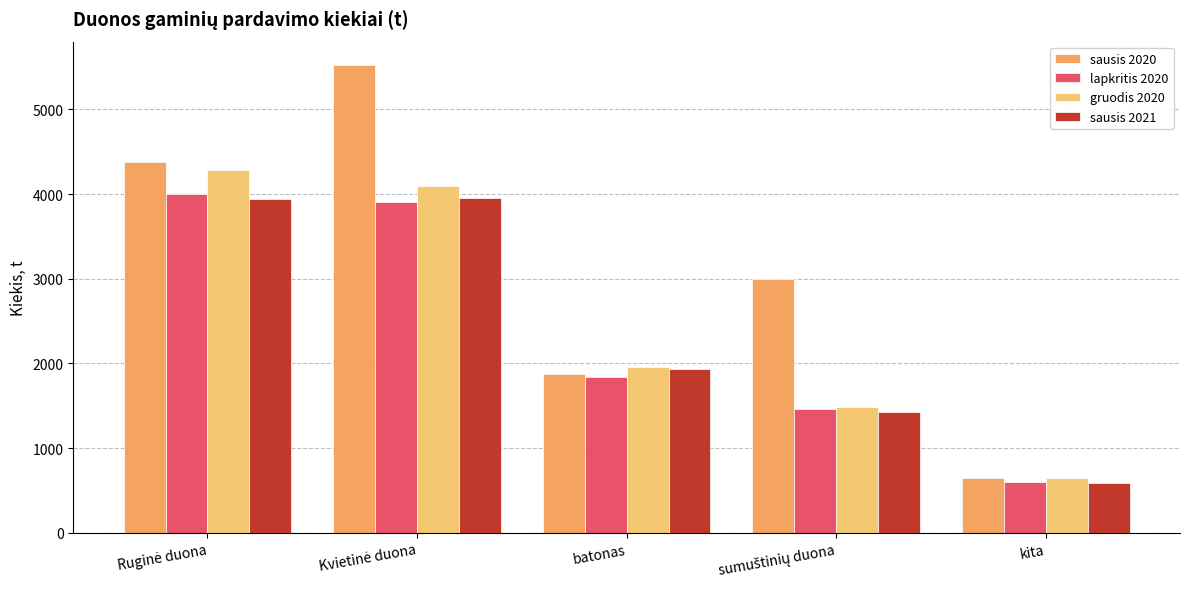

What is the total value across all series at batonas?

7610.4